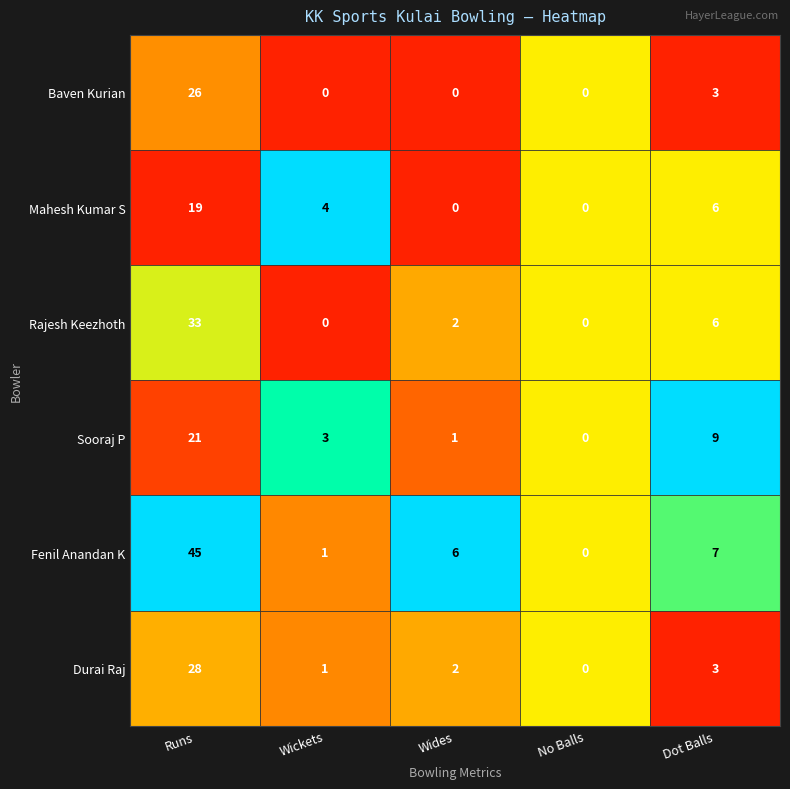

At which category does the chart reach its peak across all series?

Runs